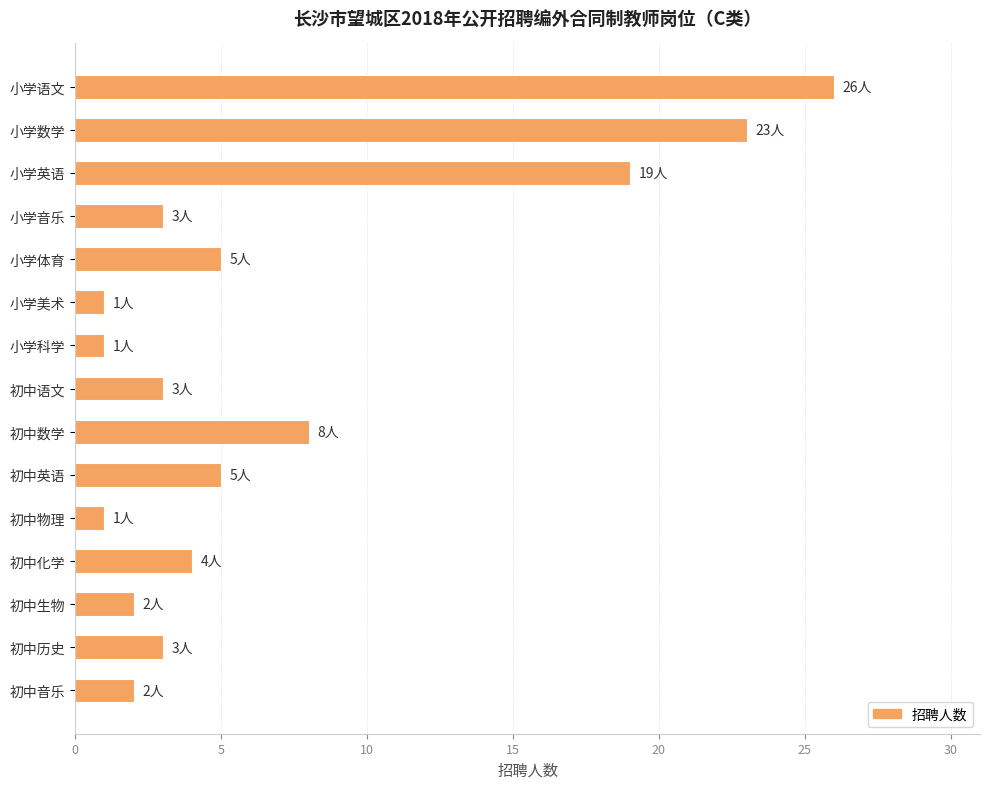

How many categories are shown in the chart?

15